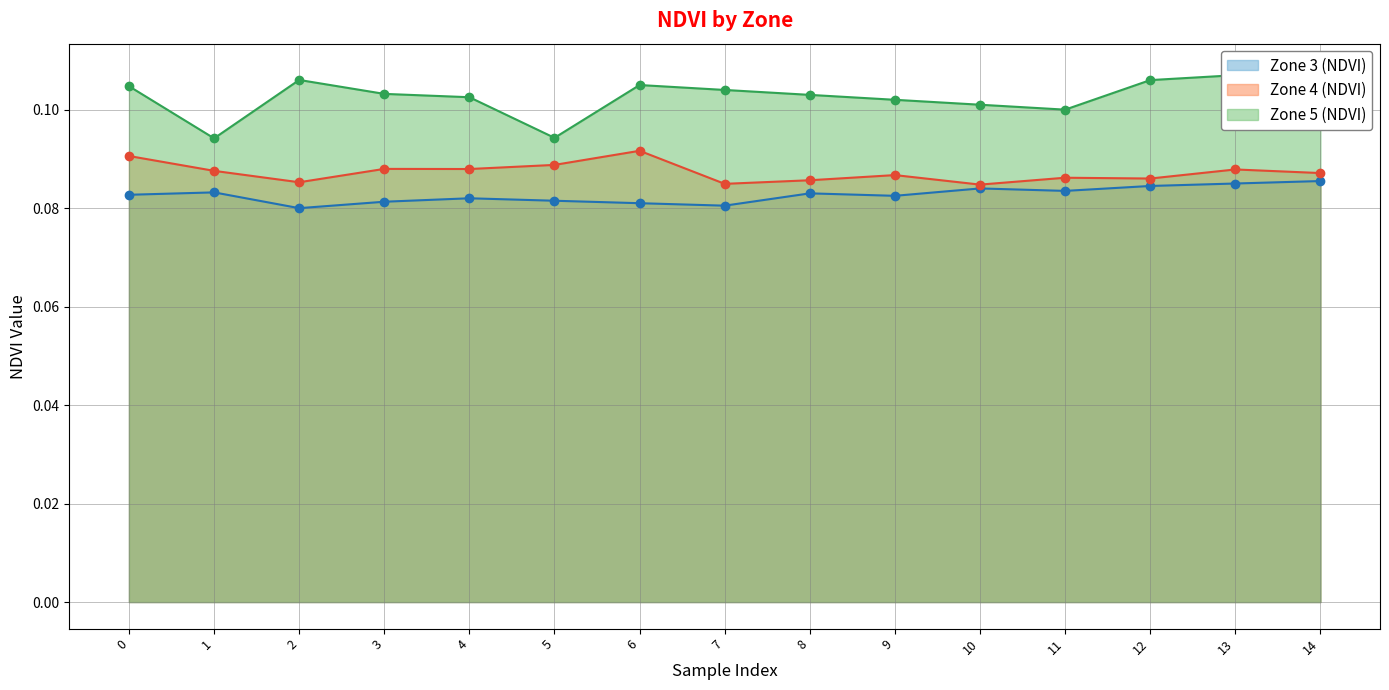

What is the highest value of the Zone 4 (NDVI) series?

0.1